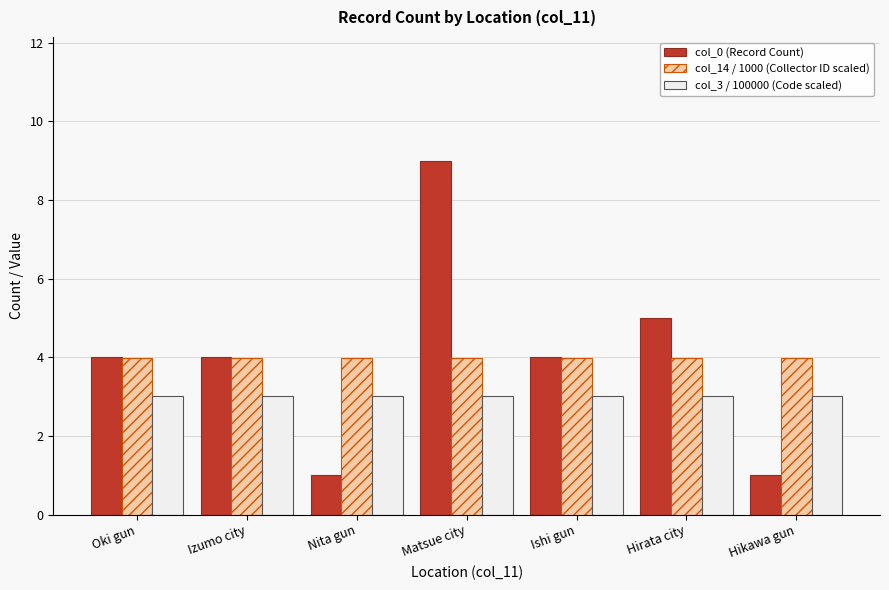

Reading left to right, transcribe all the data shown in this chart.

col_0 (Record Count): Oki gun=4.0	Izumo city=4.0	Nita gun=1.0	Matsue city=9.0	Ishi gun=4.0	Hirata city=5.0	Hikawa gun=1.0
col_14 / 1000 (Collector ID scaled): Oki gun=4.0	Izumo city=4.0	Nita gun=4.0	Matsue city=4.0	Ishi gun=4.0	Hirata city=4.0	Hikawa gun=4.0
col_3 / 100000 (Code scaled): Oki gun=3.0	Izumo city=3.0	Nita gun=3.0	Matsue city=3.0	Ishi gun=3.0	Hirata city=3.0	Hikawa gun=3.0